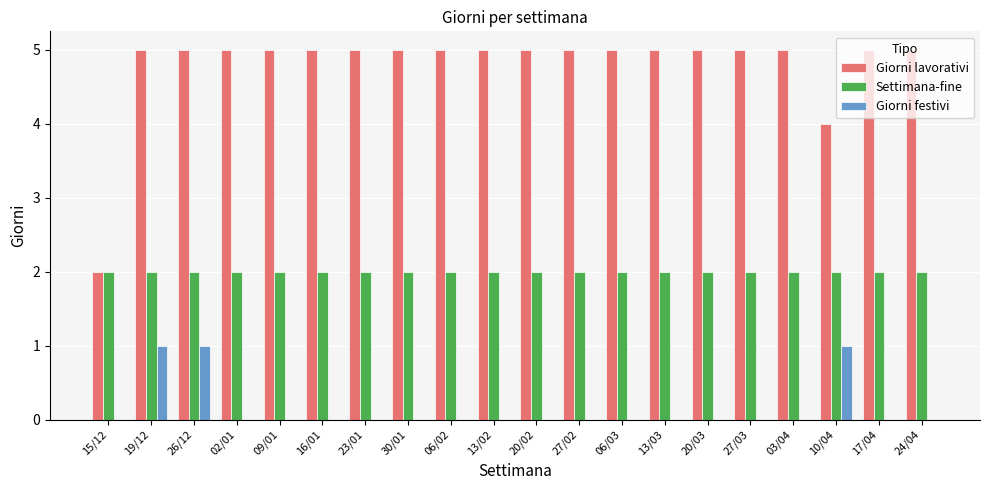

Reading left to right, extract all data points from this chart.

Giorni lavorativi: 2	5	5	5	5	5	5	5	5	5	5	5	5	5	5	5	5	4	5	5
Settimana-fine: 2	2	2	2	2	2	2	2	2	2	2	2	2	2	2	2	2	2	2	2
Giorni festivi: 0	1	1	0	0	0	0	0	0	0	0	0	0	0	0	0	0	1	0	0